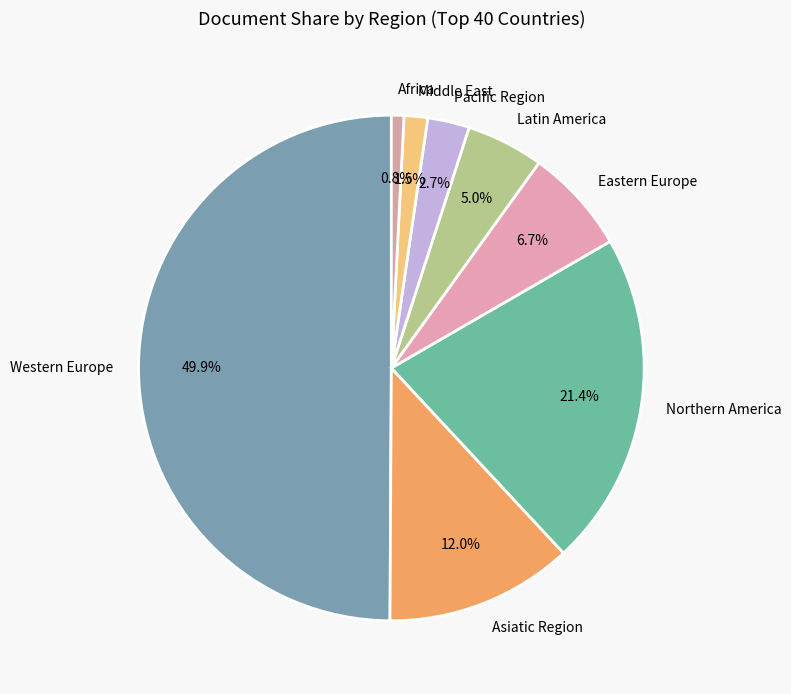

What percentage is the Eastern Europe slice, to the nearest percent?

7%